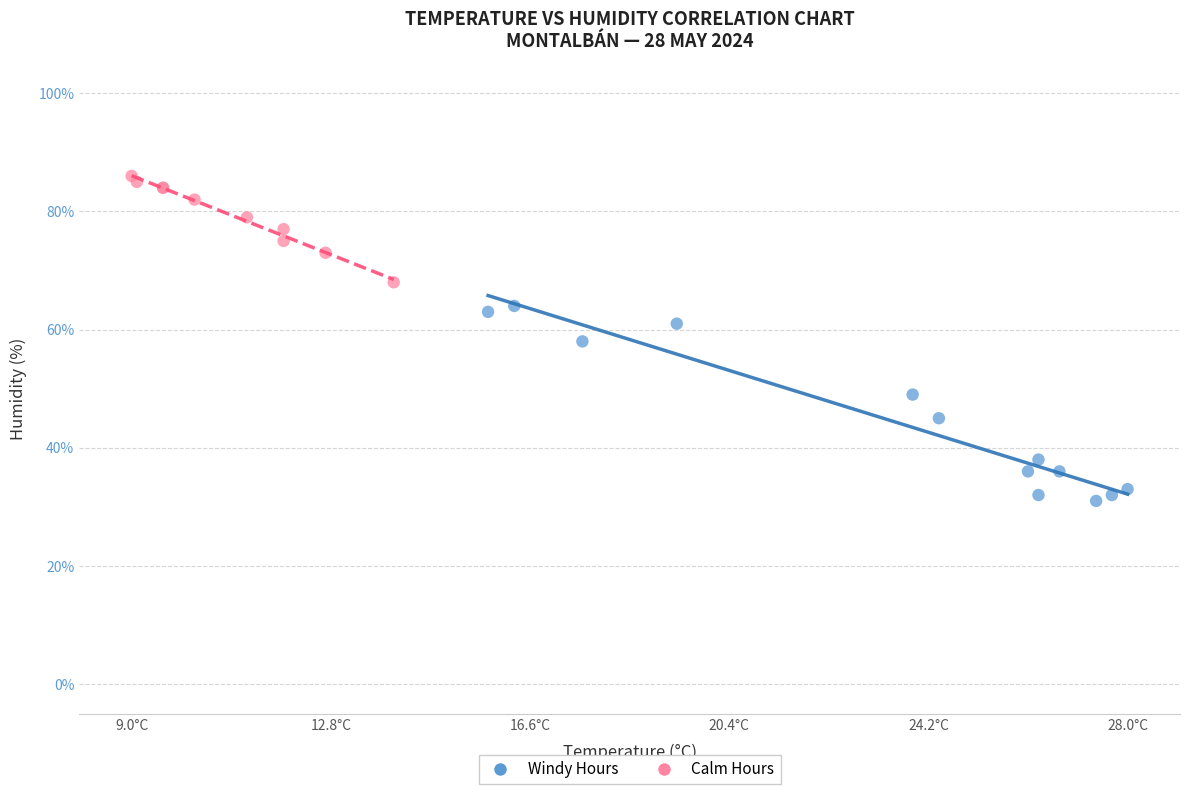

Which series contains the lowest Y value?

Windy Hours